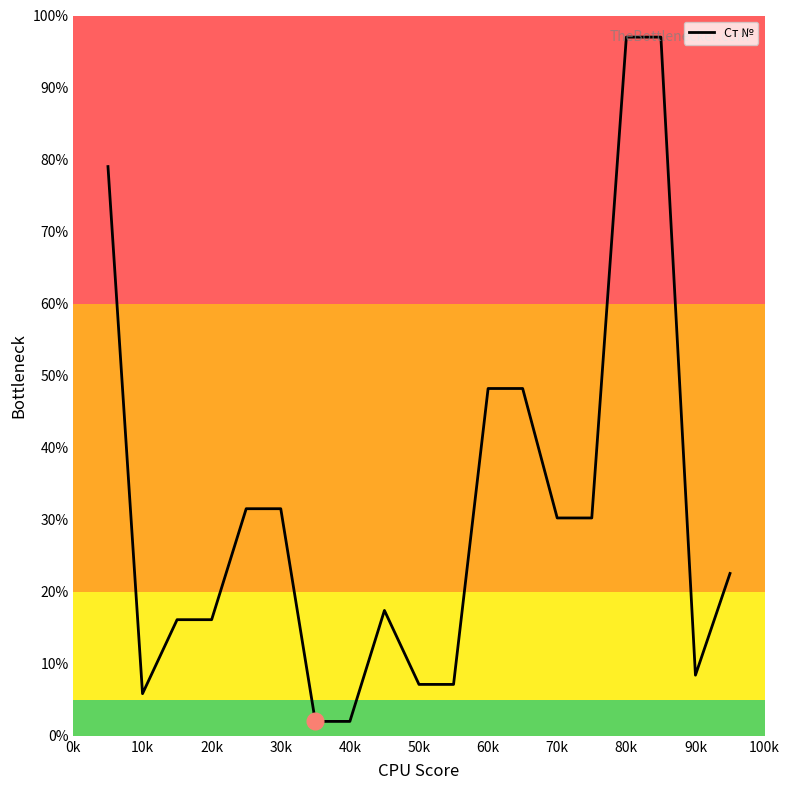

What is the difference between the maximum and minimum values?

95.0